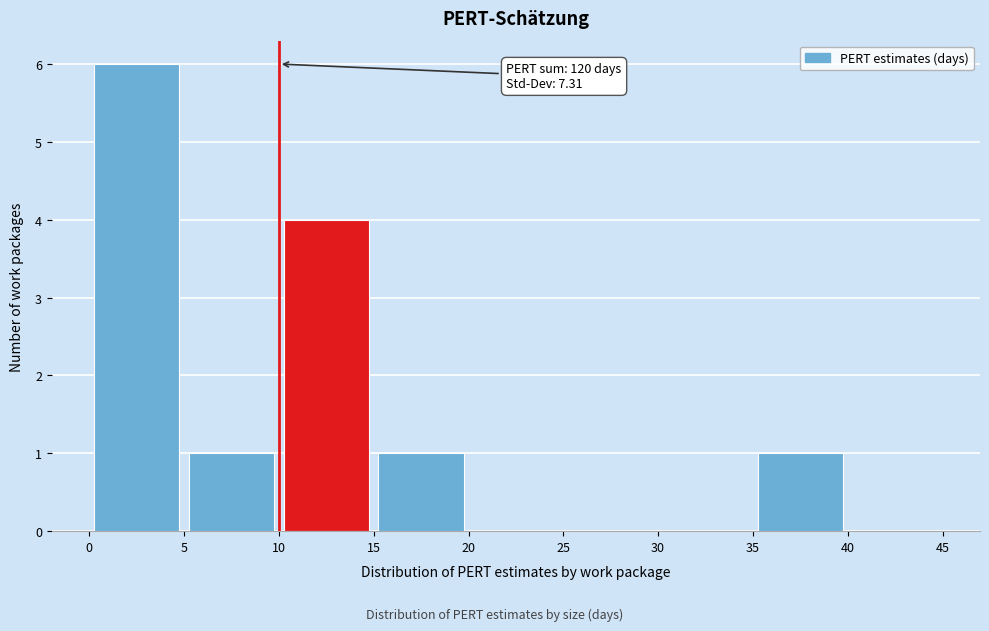

Which range on the x-axis has the tallest bar?

0 to 5